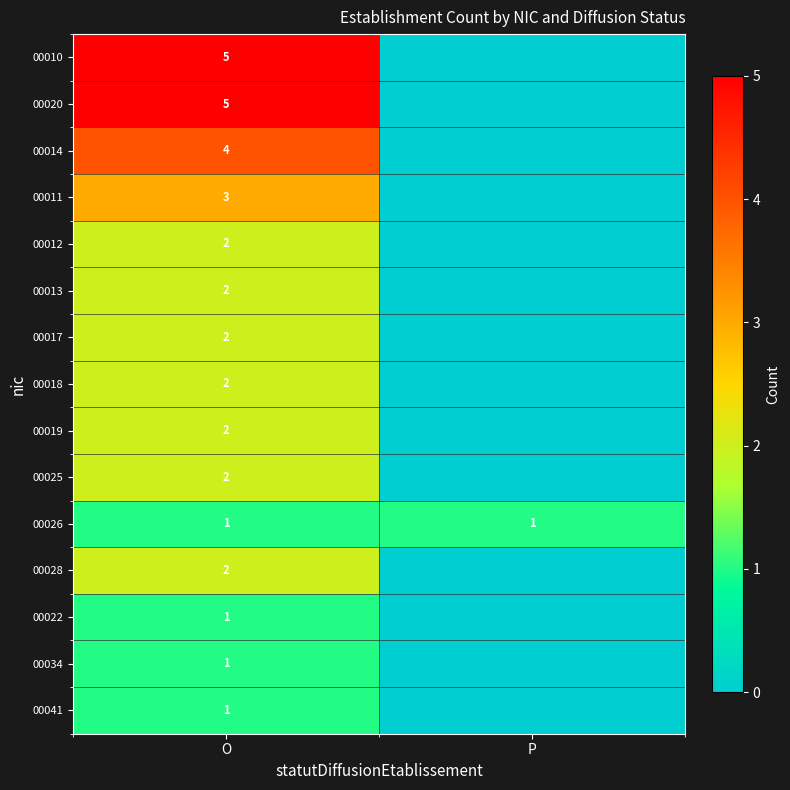

True or false: 00028 has a value of 2 at O.

True